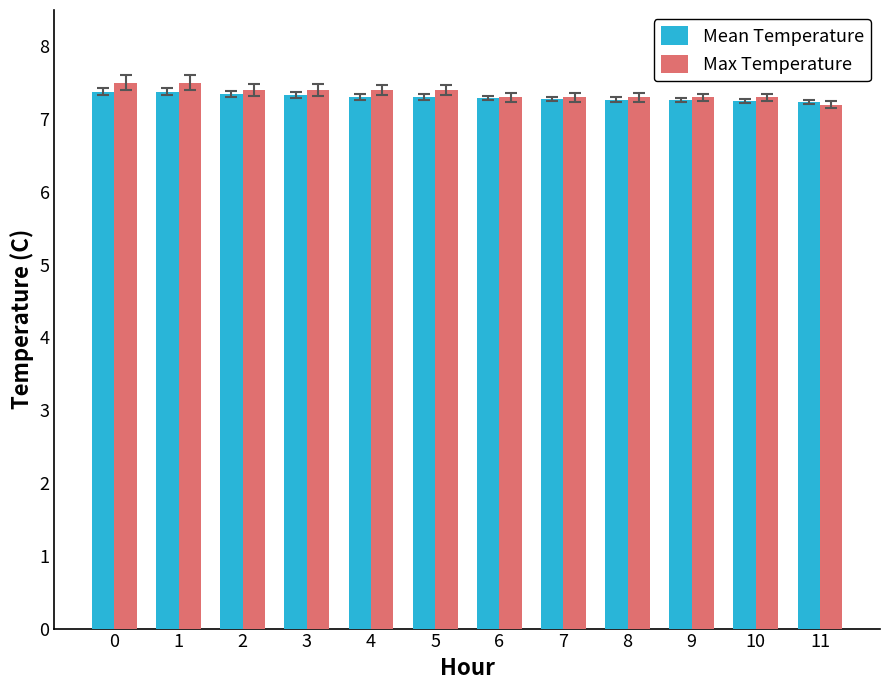

What is the value of the Max Temperature bar at the 8th from the left?

7.3